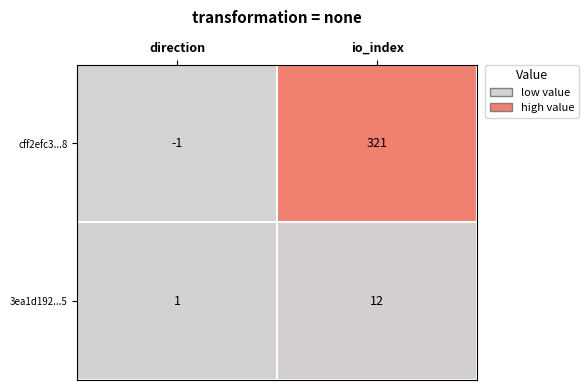

List the series in order of their peak value, lowest first.

3ea1d192...5, cff2efc3...8